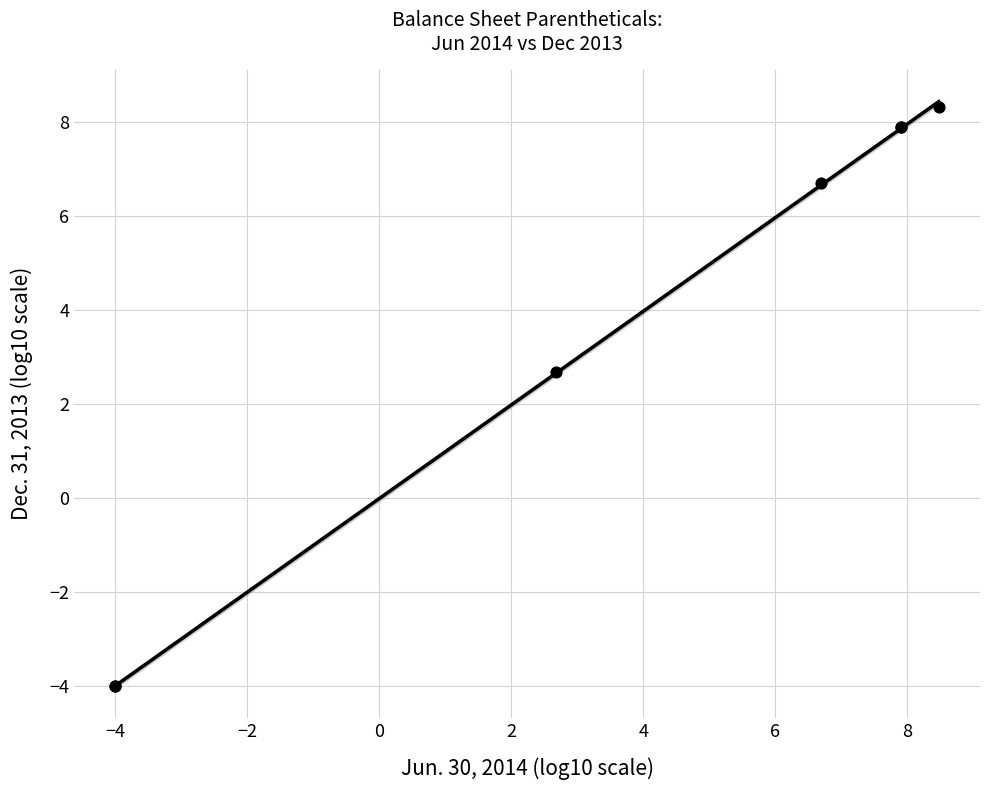

What Y value in the scatter plot is closest to 2?

2.7